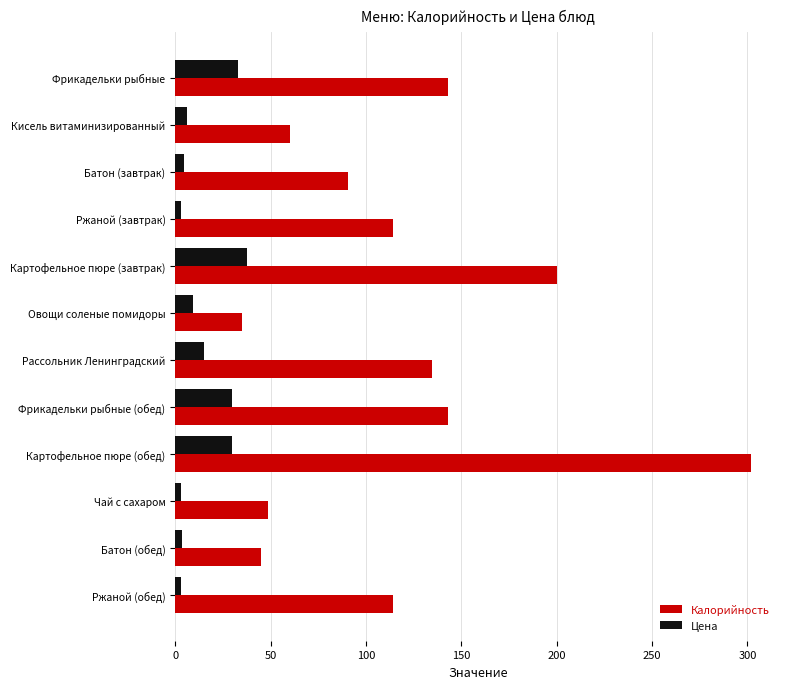

Rank the series at Картофельное пюре (обед) from lowest to highest value.

Цена, Калорийность